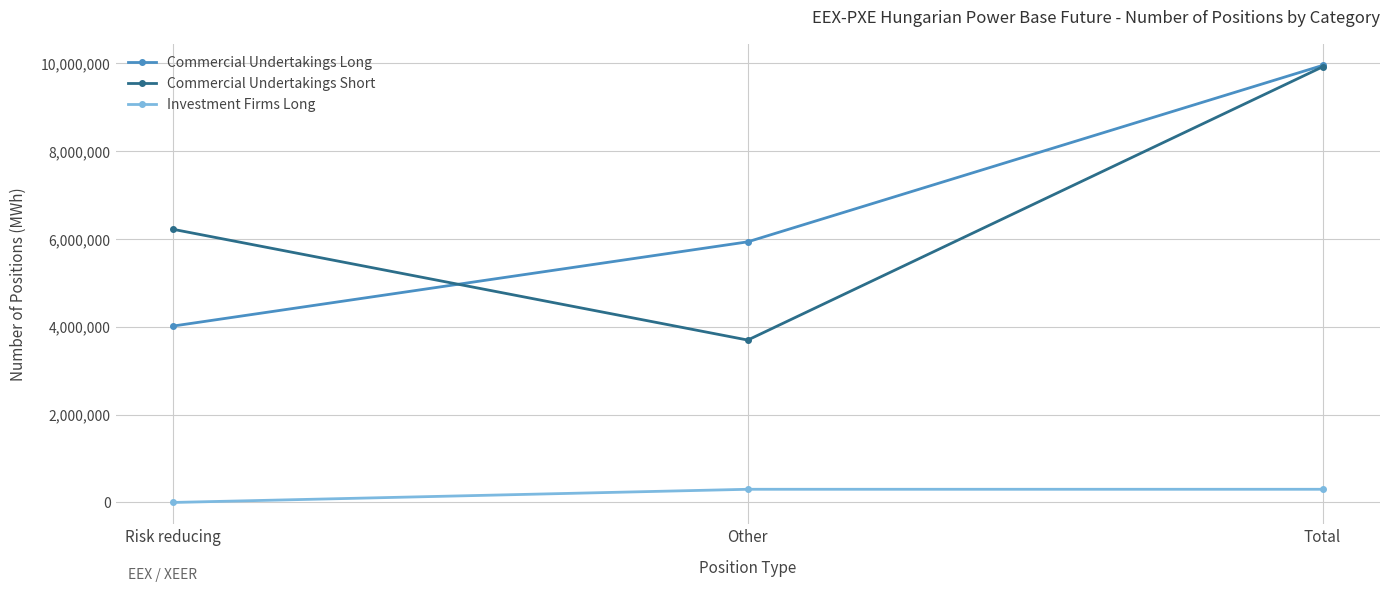

At Risk reducing, list the series in order from smallest to largest.

Investment Firms Long, Commercial Undertakings Long, Commercial Undertakings Short